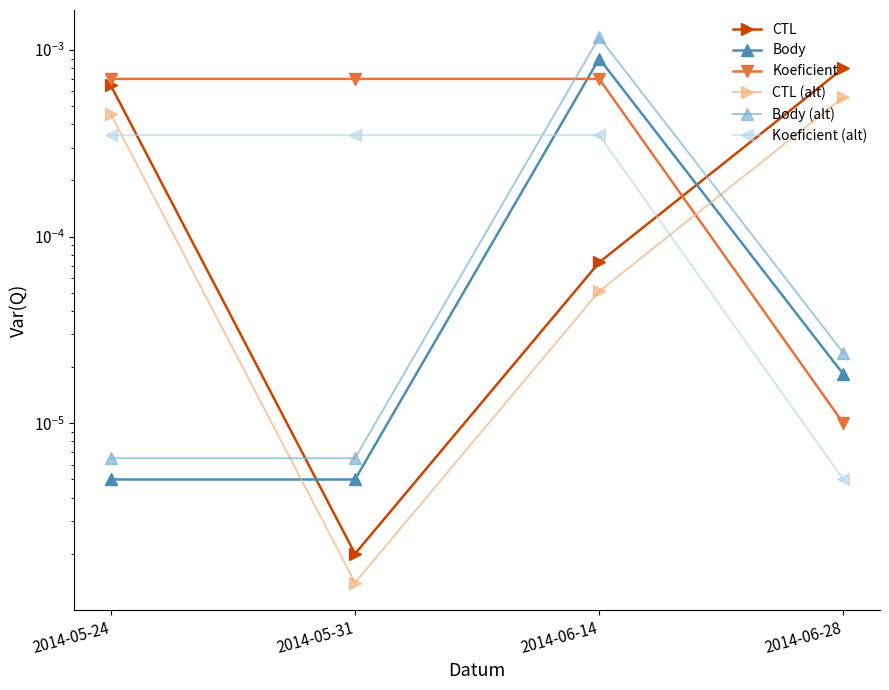

True or false: CTL and CTL (alt) intersect in this chart.

False